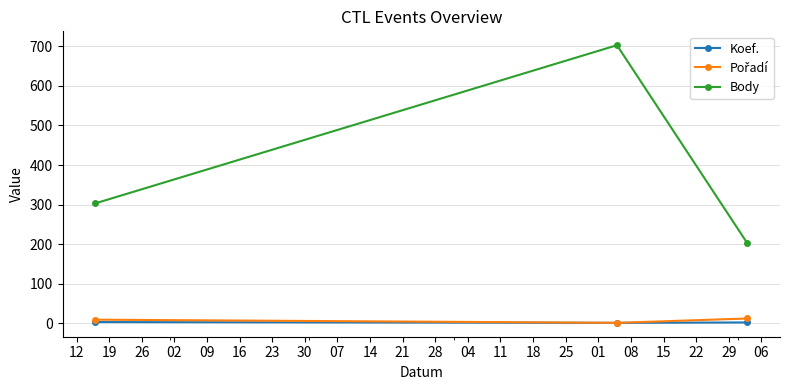

What is the difference between the maximum and second lowest values in the Koef. series?

1